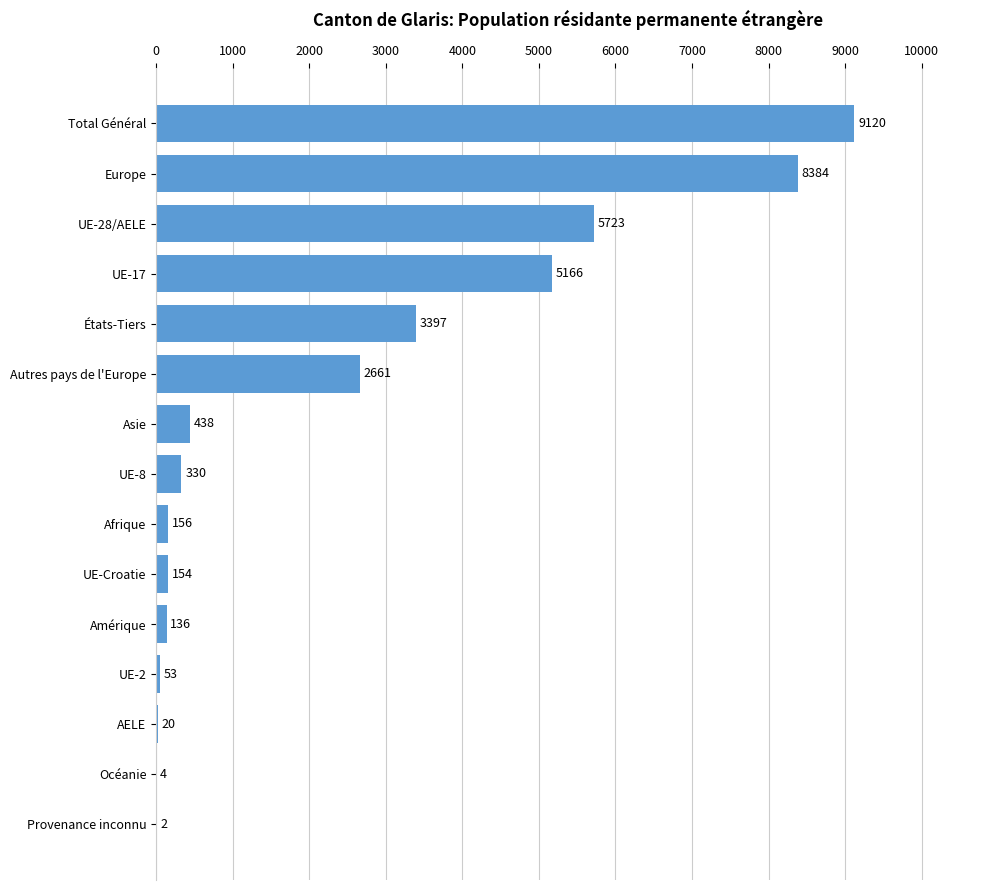

Read the value at UE-8, to the nearest 50.

350